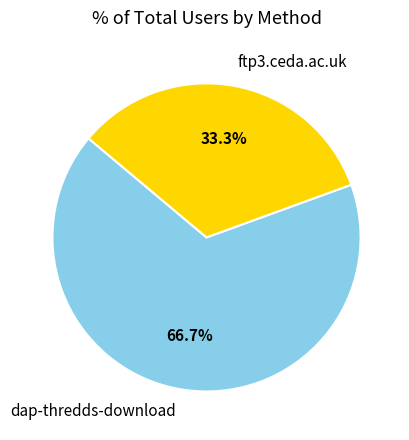

Which has a higher value, dap-thredds-download or ftp3.ceda.ac.uk?

dap-thredds-download